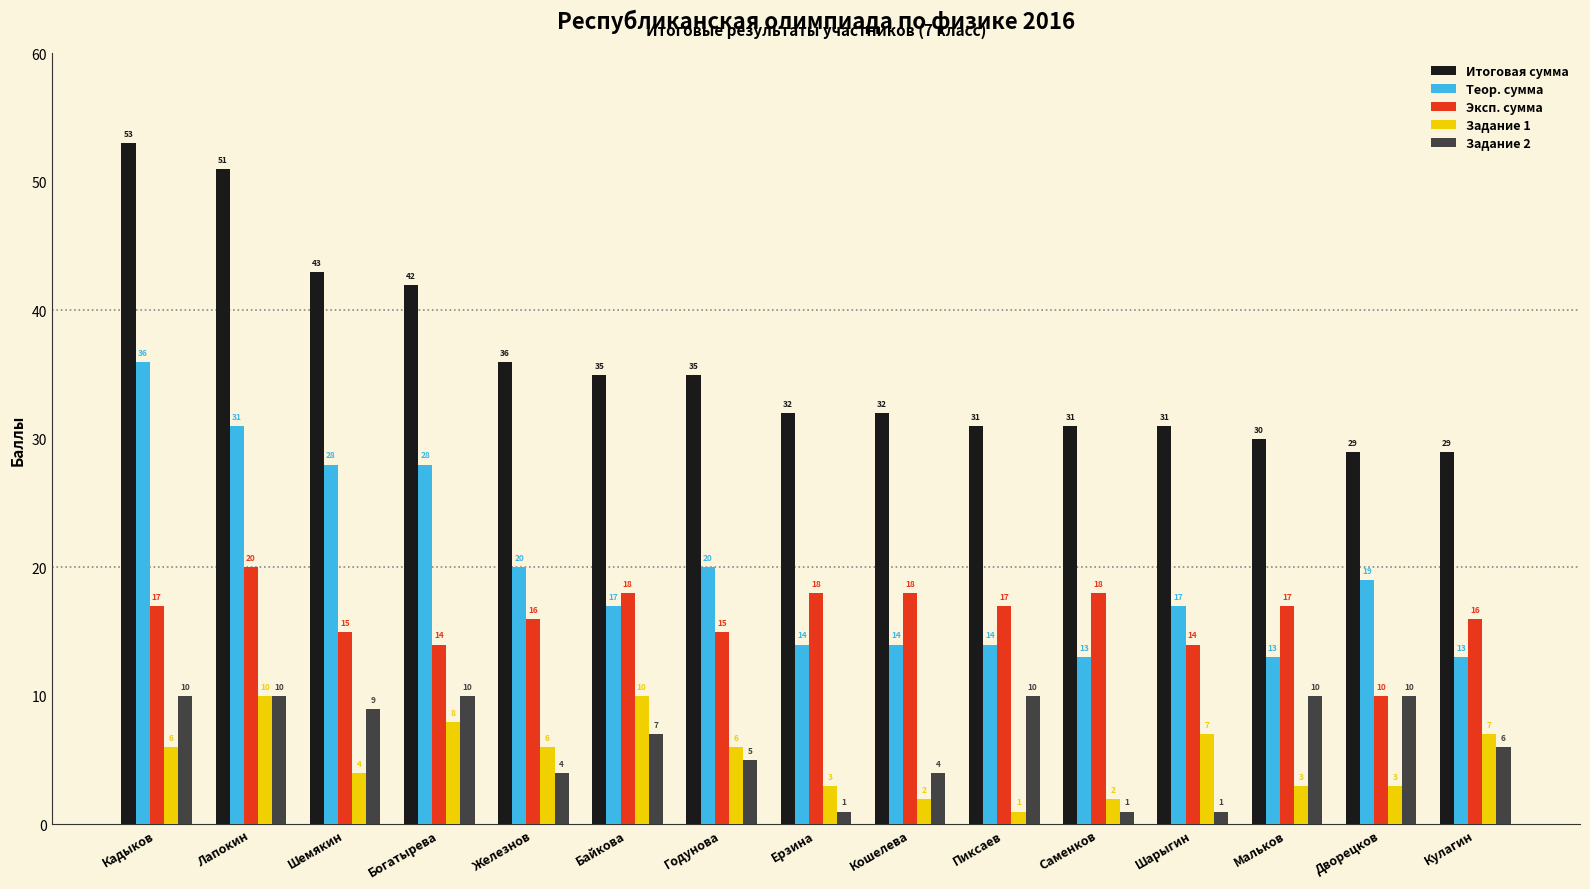

Count the number of categories in the chart.

15